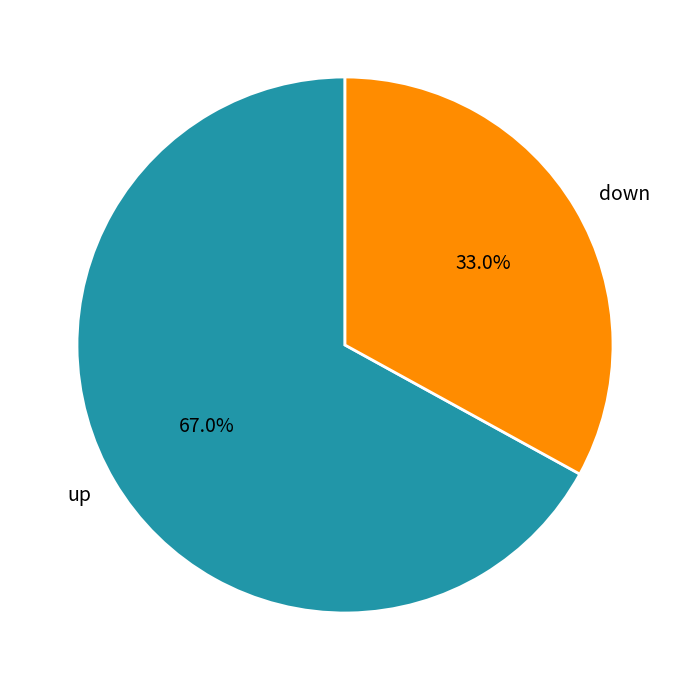

The down slice represents 33% of the pie. True or false?

True